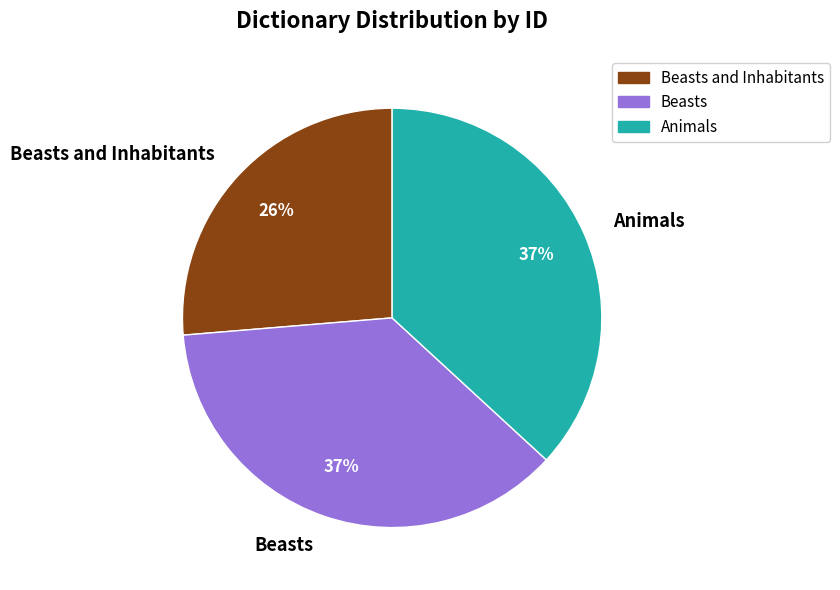

Which category has the smallest portion of the pie?

Beasts and Inhabitants